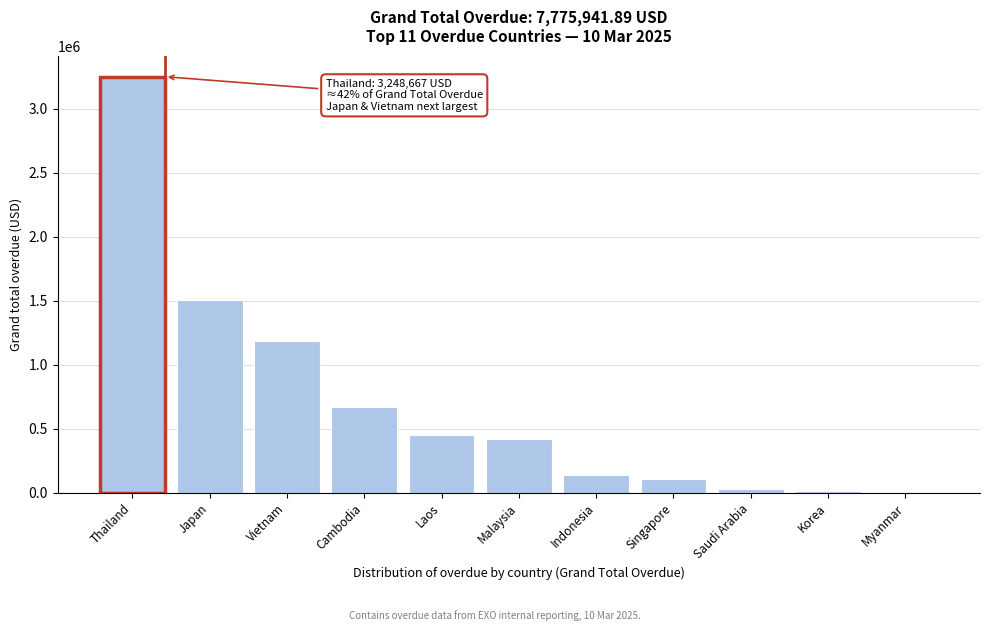

Which label corresponds to the largest value in the chart?

Thailand